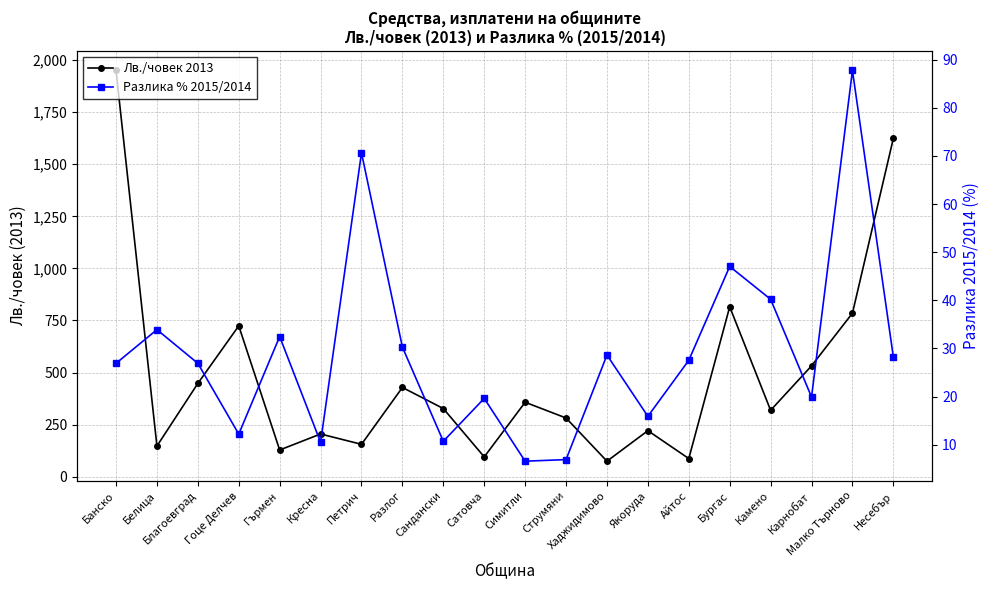

What are all the series names shown in the legend?

Лв./човек 2013, Разлика % 2015/2014